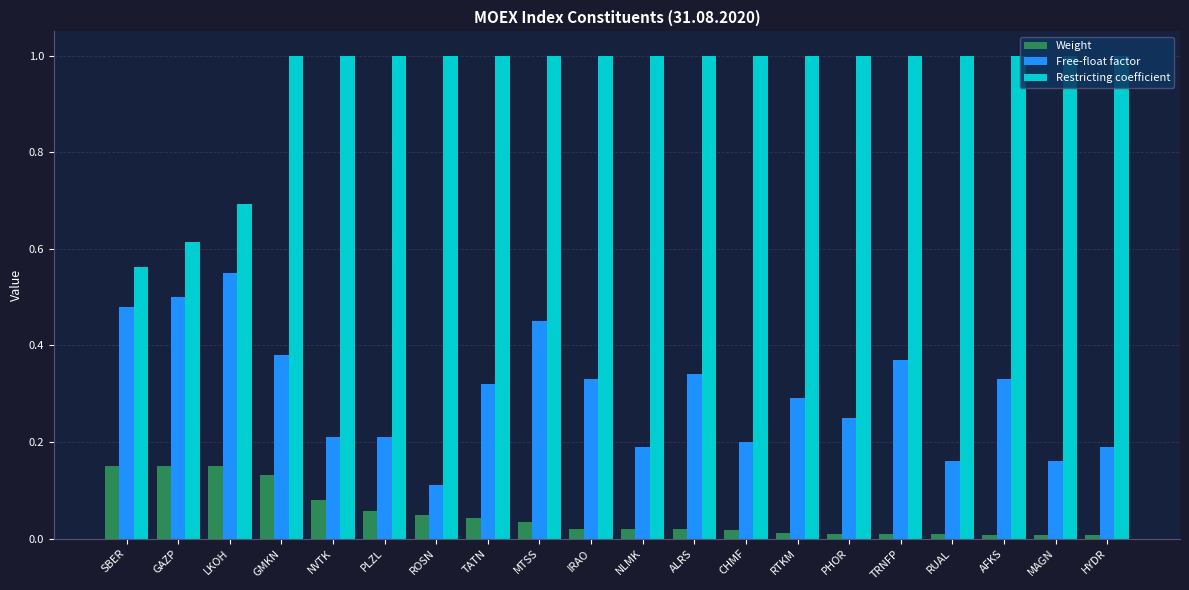

At how many categories does at least one series exceed 0?

20